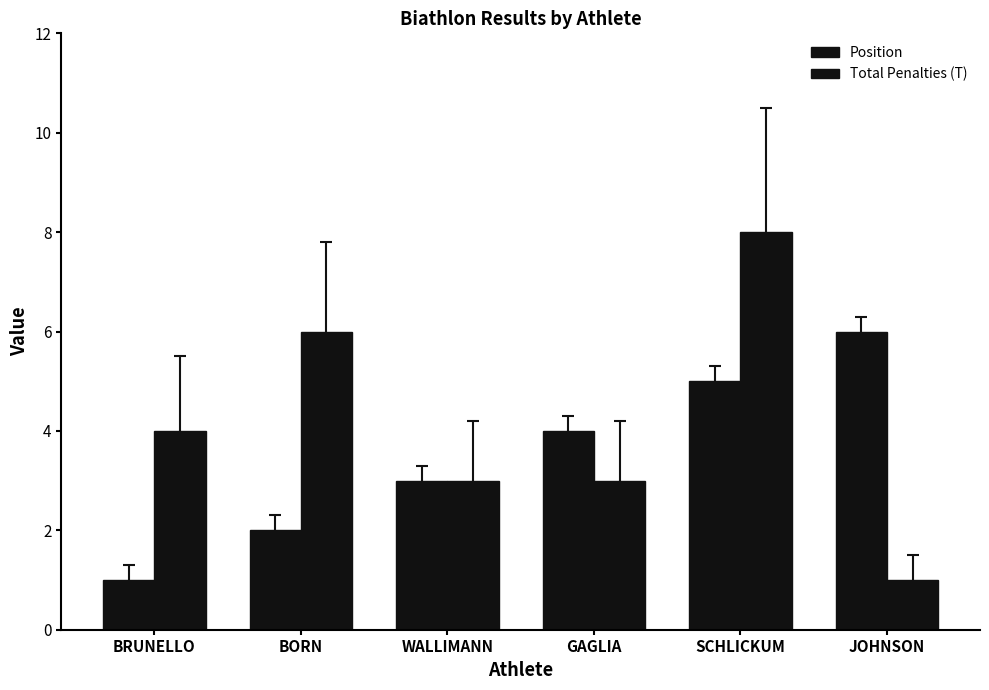

Does the chart contain any negative values?

No